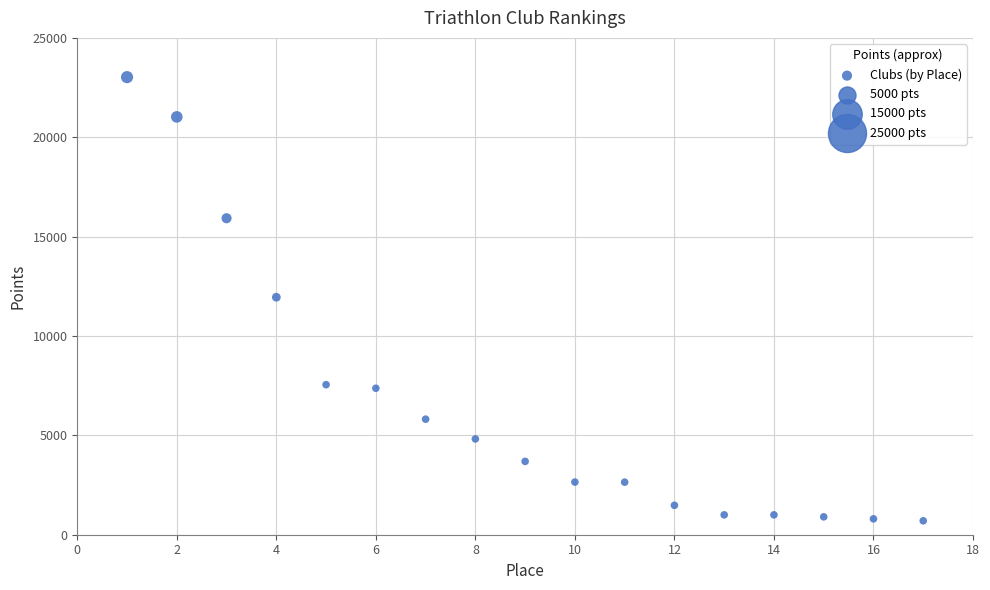

What is the range of X values (max minus min)?

16